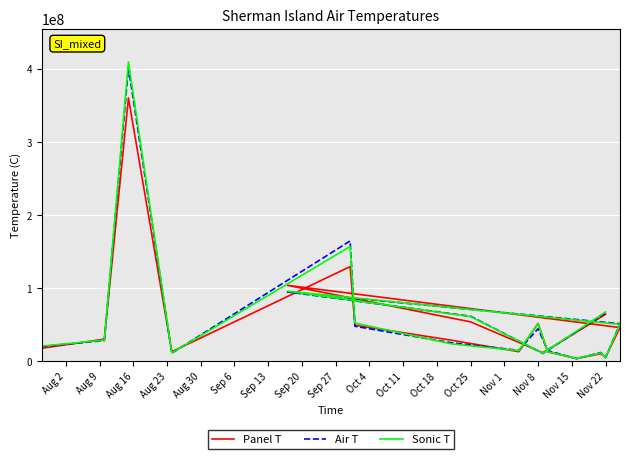

After their last crossing, which series has the higher values: Panel T or Sonic T?

Sonic T